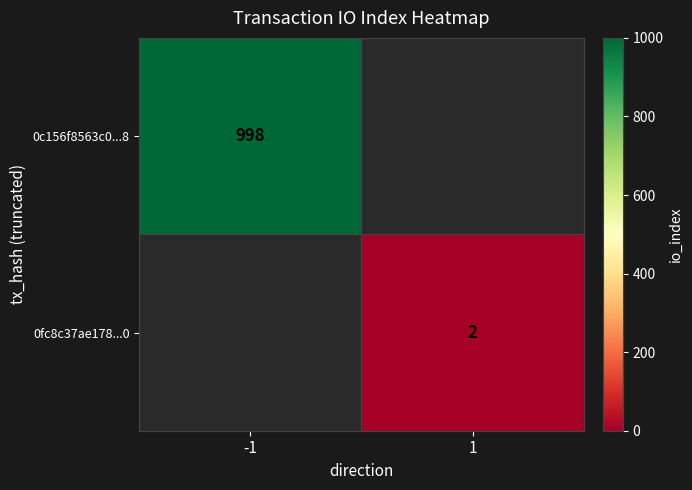

How many data points does each series have?

2